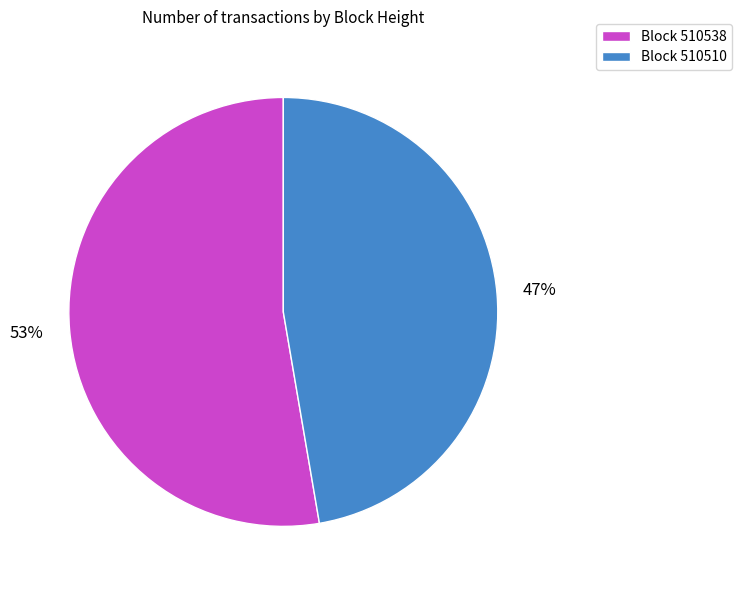

To the nearest percent, what portion does Block 510538 represent?

53%